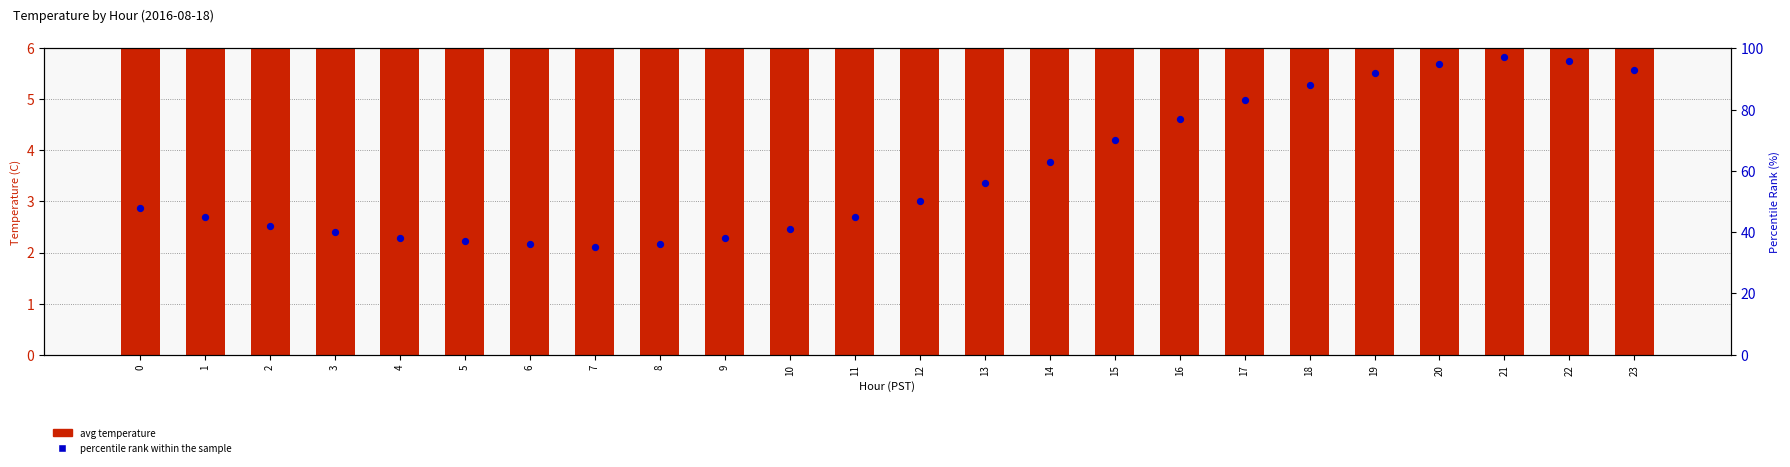

Is the value of avg temperature at 3 greater than the value of percentile rank within the sample at 17?

No